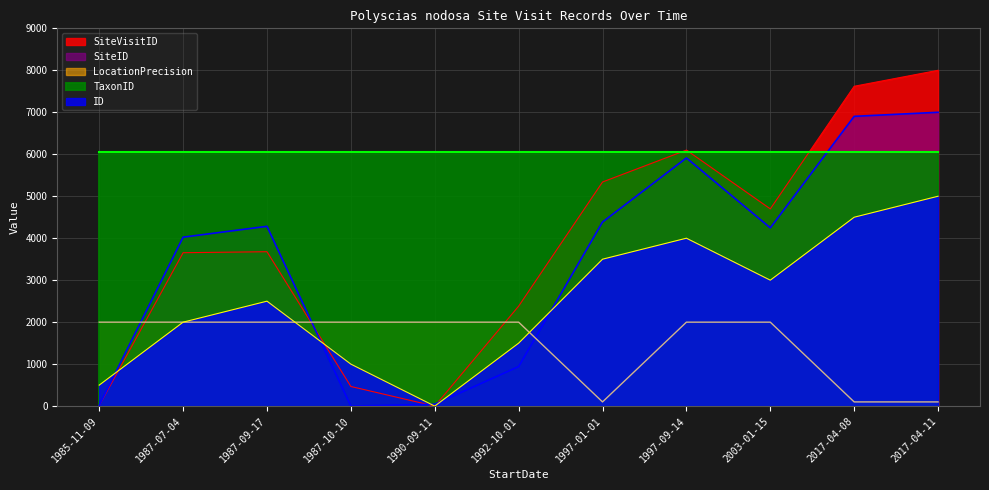

How many positive values does the SiteID series have?

10